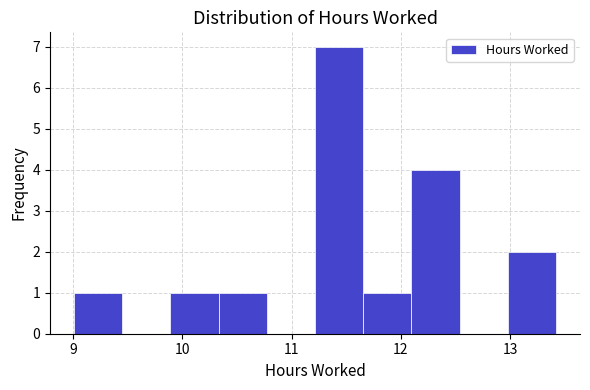

Which range on the x-axis has the tallest bar?

11.2 to 11.7